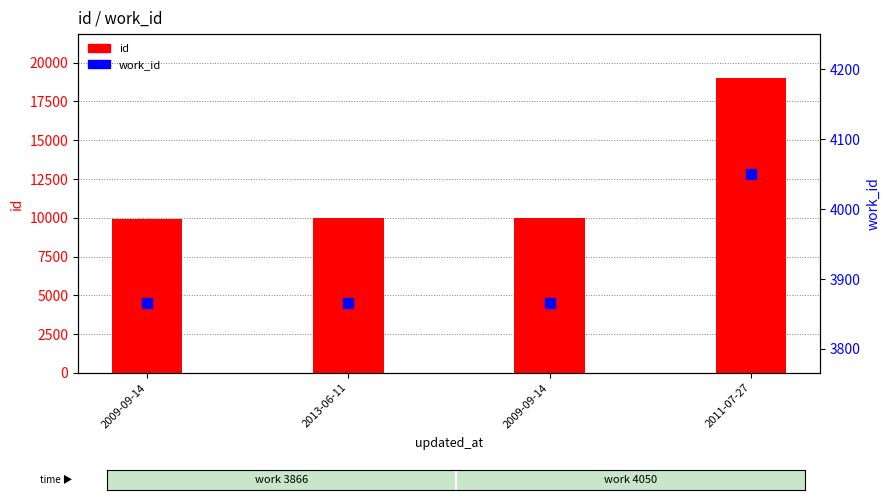

What is the total value across all series at 2011-07-27?

23047